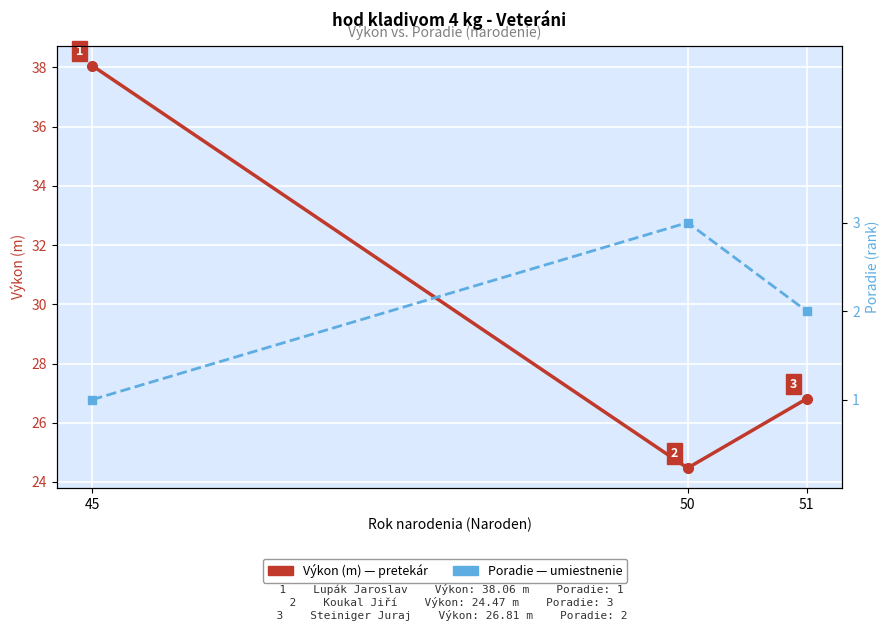

What is the lowest value of the Poradie series?

1.0